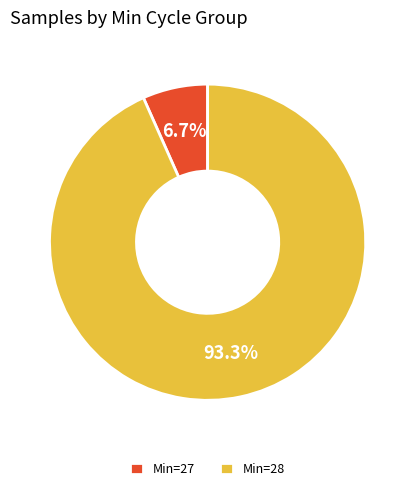

Rank the categories by value from highest to lowest.

Min=28, Min=27